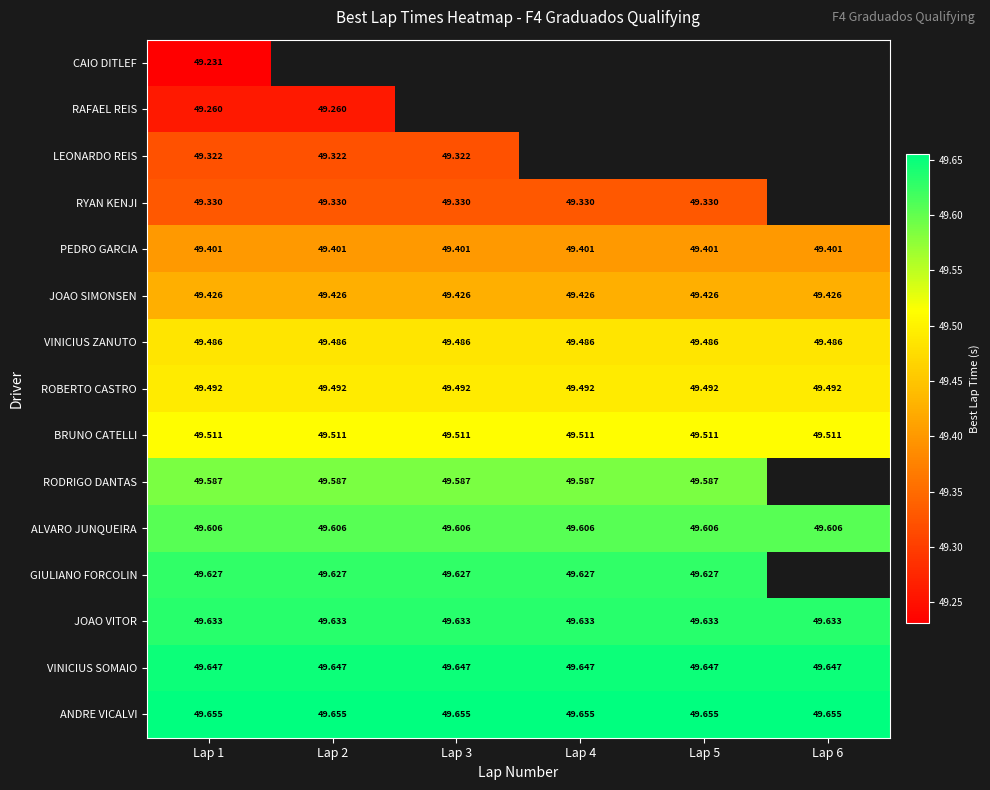

What is the maximum value for PEDRO GARCIA?

49.4